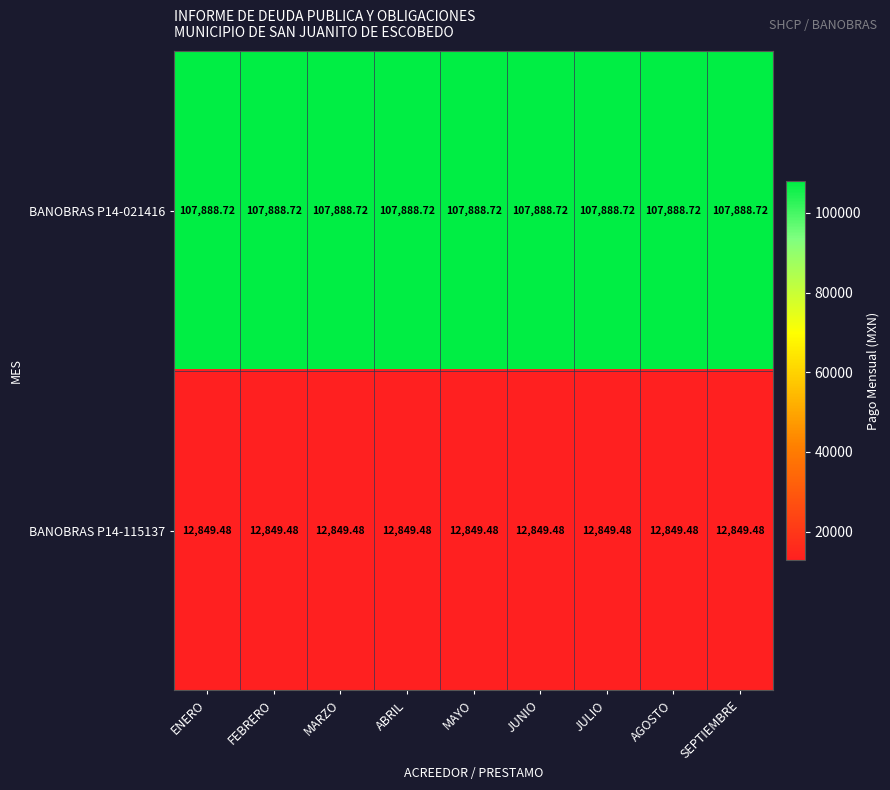

Is the value of BANOBRAS P14-021416 at SEPTIEMBRE greater than the value of BANOBRAS P14-115137 at AGOSTO?

Yes